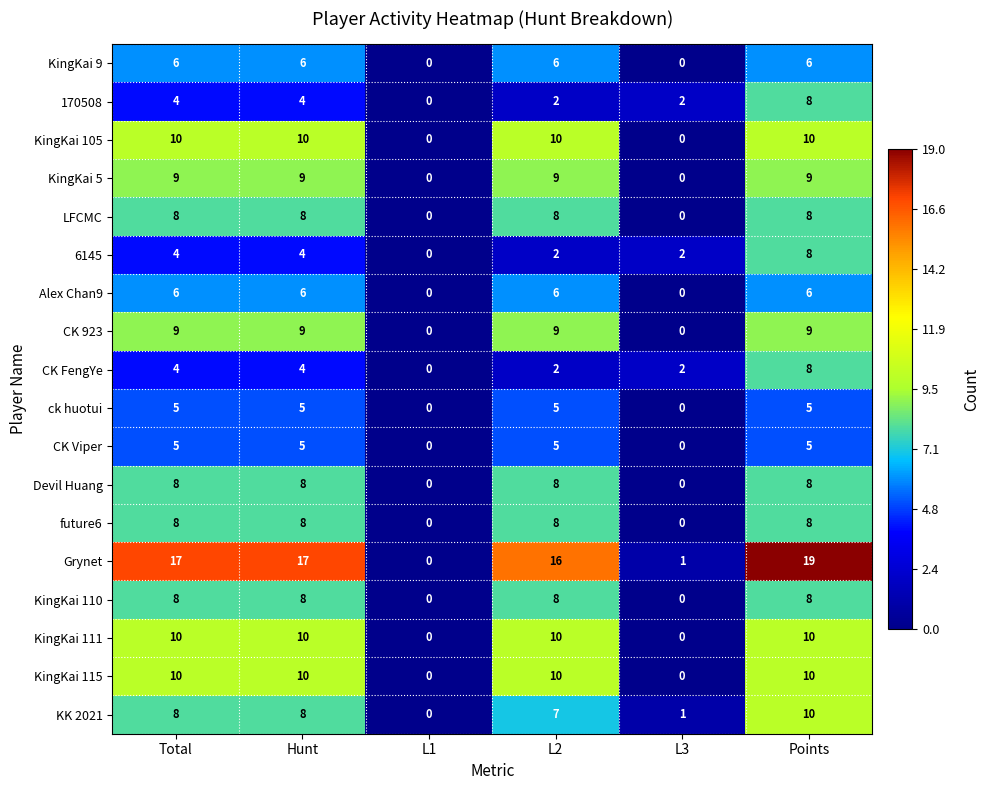

What is the approximate value of CK Viper at Points?

5